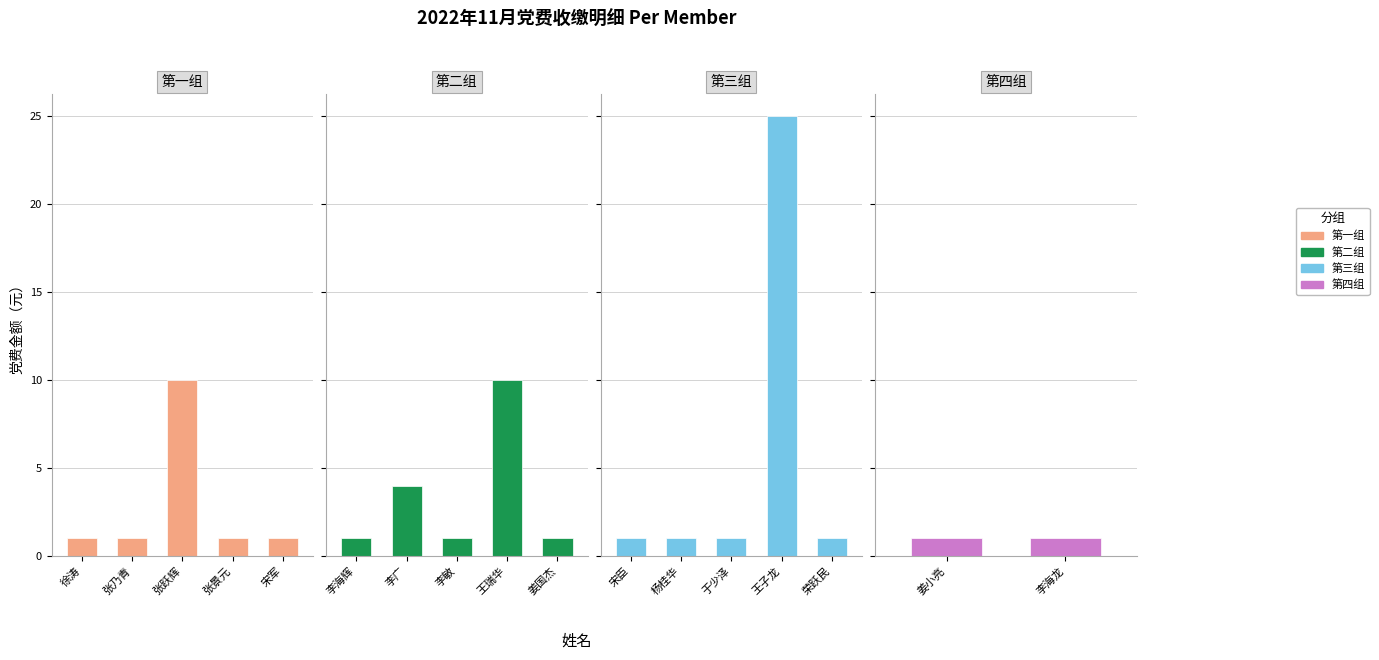

How many data points are above 1?

4